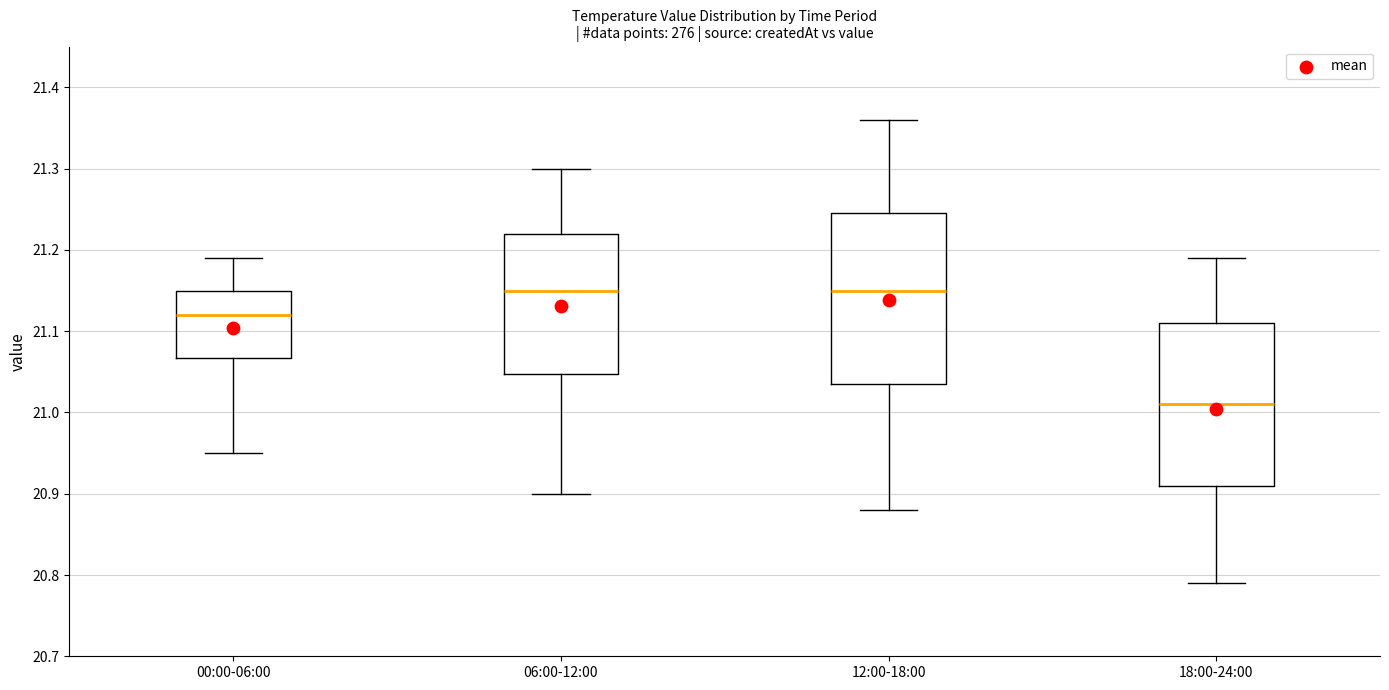

Reading left to right, transcribe this box plot: for each box, give where its median line is, the range the box spans, and where its two whiskers end, as read against the y-axis. The values are not printed on the chart, so give them approximately, as read against the axis.

00:00-06:00: median 21.12, box 21.07 to 21.15, whiskers 20.95 to 21.19
06:00-12:00: median 21.15, box 21.05 to 21.22, whiskers 20.90 to 21.30
12:00-18:00: median 21.15, box 21.04 to 21.25, whiskers 20.88 to 21.36
18:00-24:00: median 21.01, box 20.91 to 21.11, whiskers 20.79 to 21.19